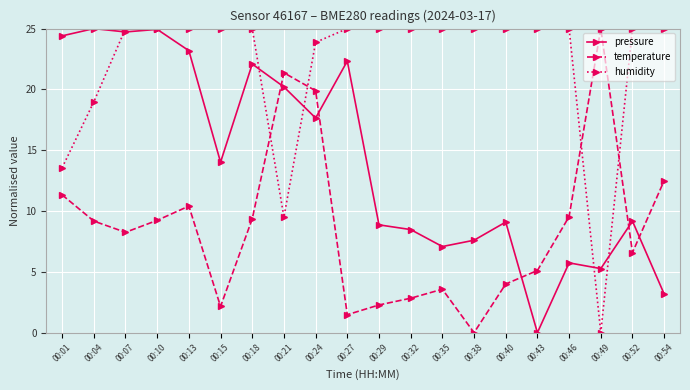

At 00:01, list the series in order from largest to smallest.

pressure, humidity, temperature